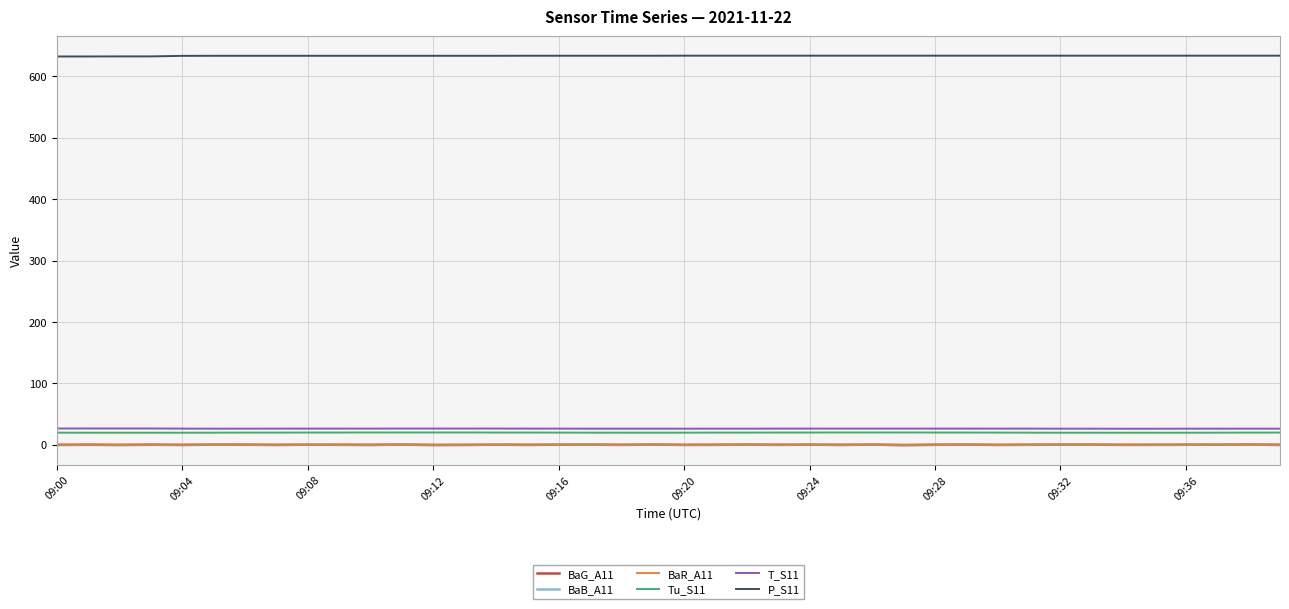

True or false: Tu_S11 and P_S11 cross at least once.

False